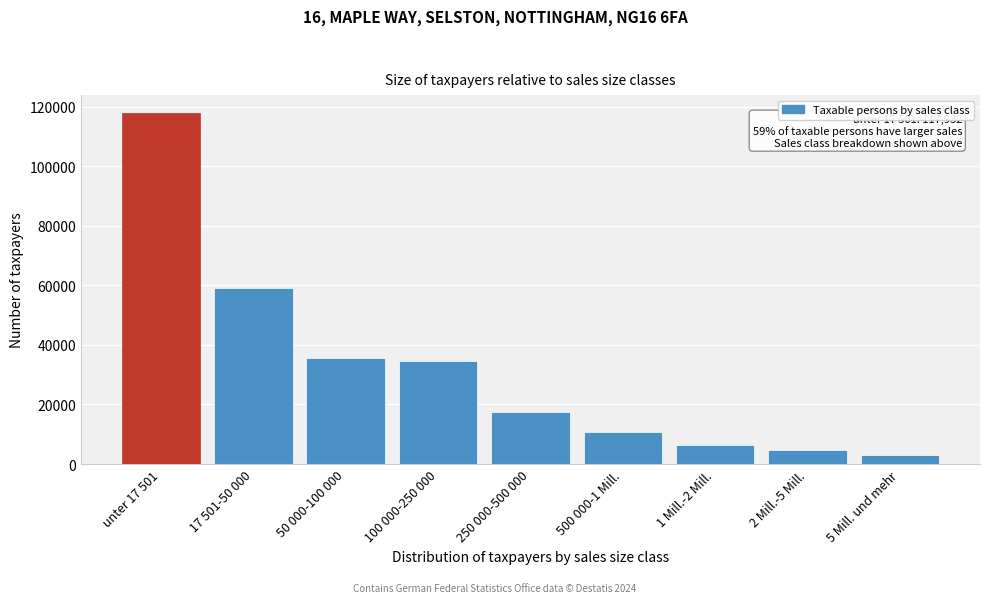

Reading right to left, extract all data points from this chart.

5 Mill. und mehr=3144	2 Mill.-5 Mill.=4775	1 Mill.-2 Mill.=6524	500 000-1 Mill.=10579	250 000-500 000=17414	100 000-250 000=34724	50 000-100 000=35714	17 501-50 000=59241	unter 17 501=117932